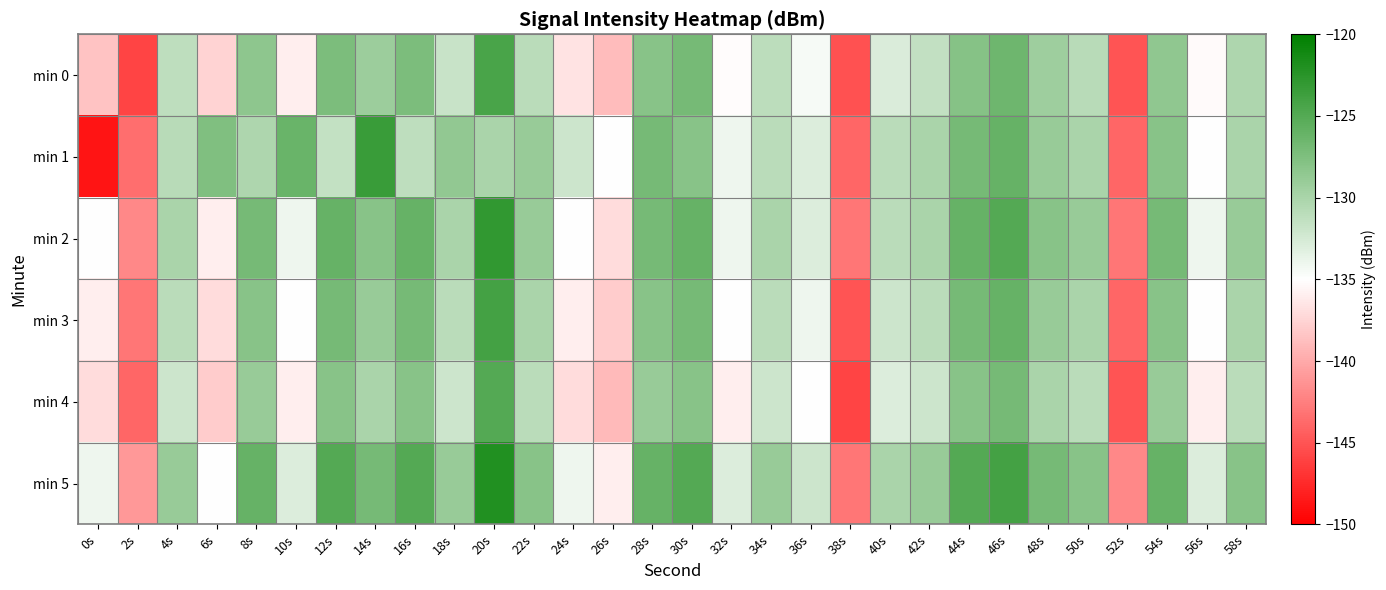

Count the number of data series in this chart.

6